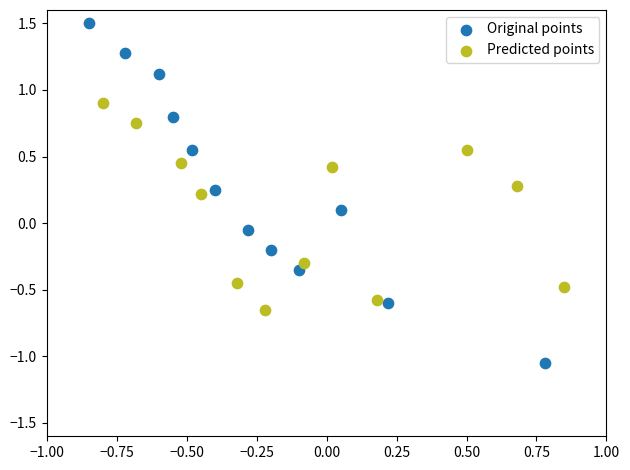

Which series reaches the minimum Y coordinate?

Original points